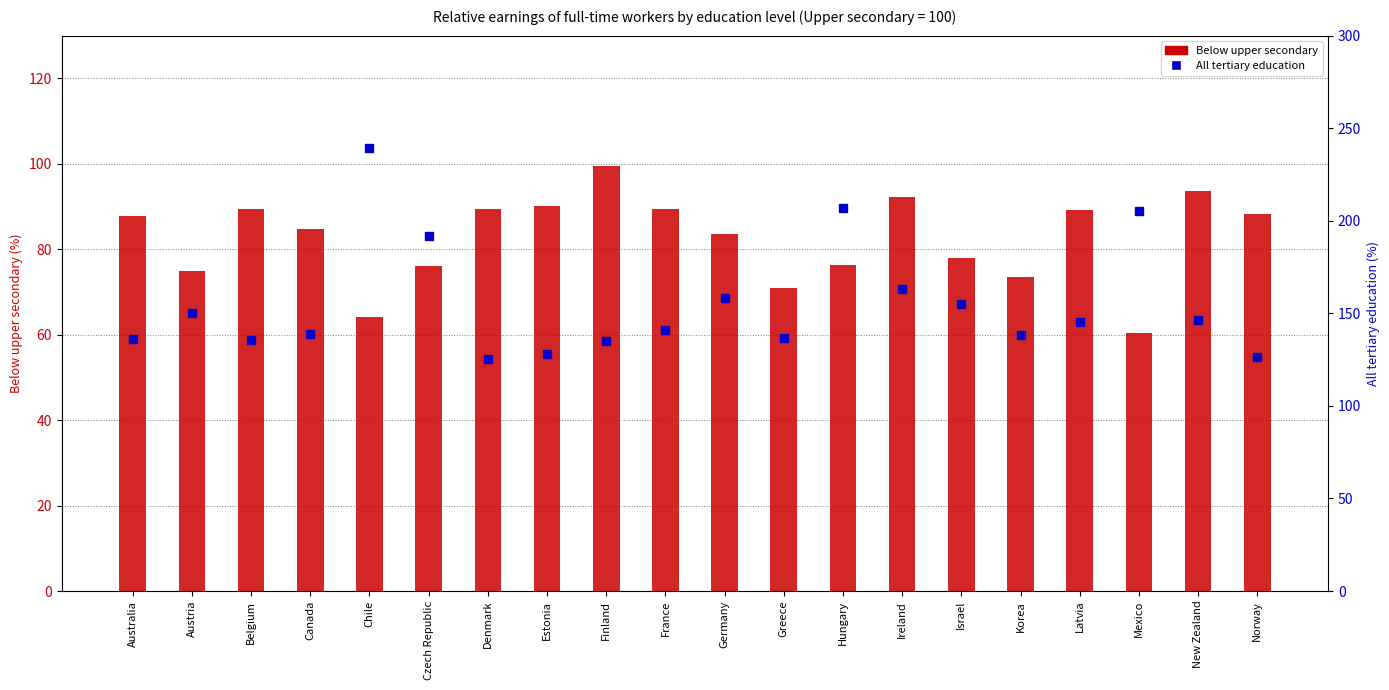

At which label does All tertiary education reach its peak?

Chile